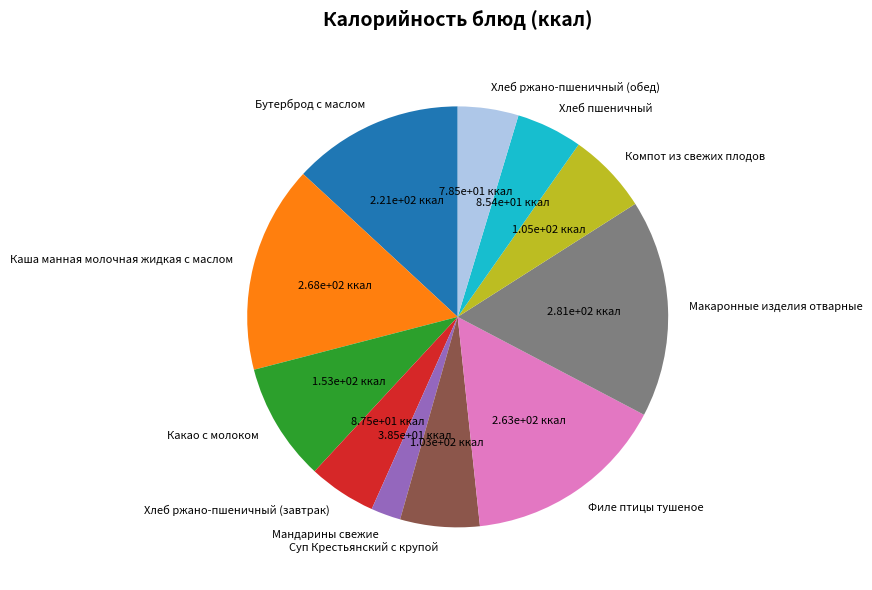

What is the ratio of the value at Какао с молоком to the value at Бутерброд с маслом?

0.7